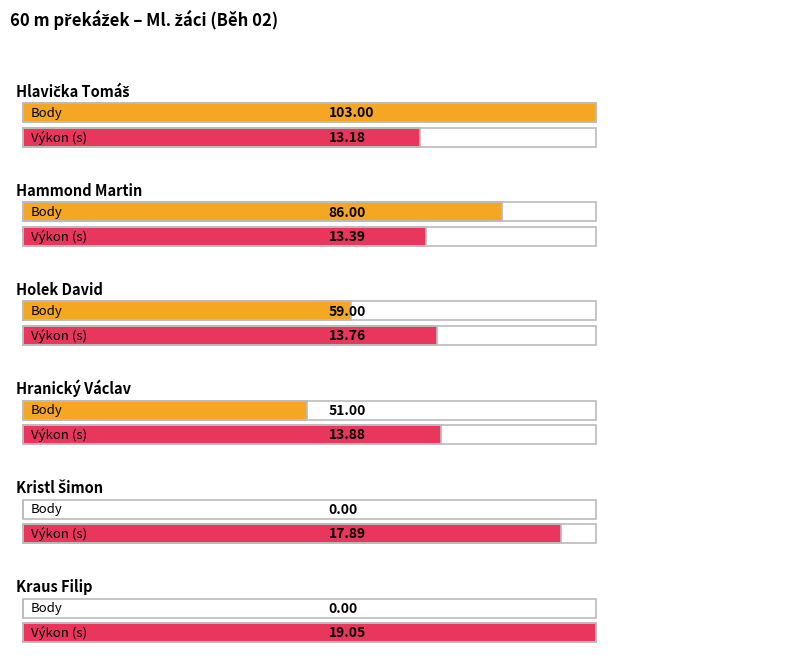

The Body series shows 103.0 at Hlavička Tomáš. True or false?

True